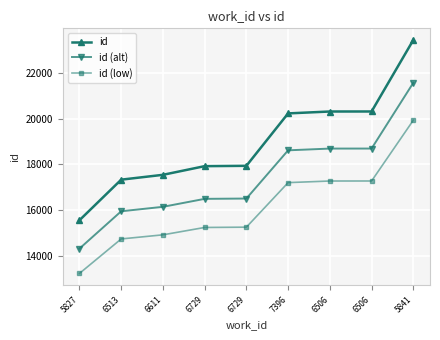

True or false: id (alt) has a value of 18689.8 at 6506.

True